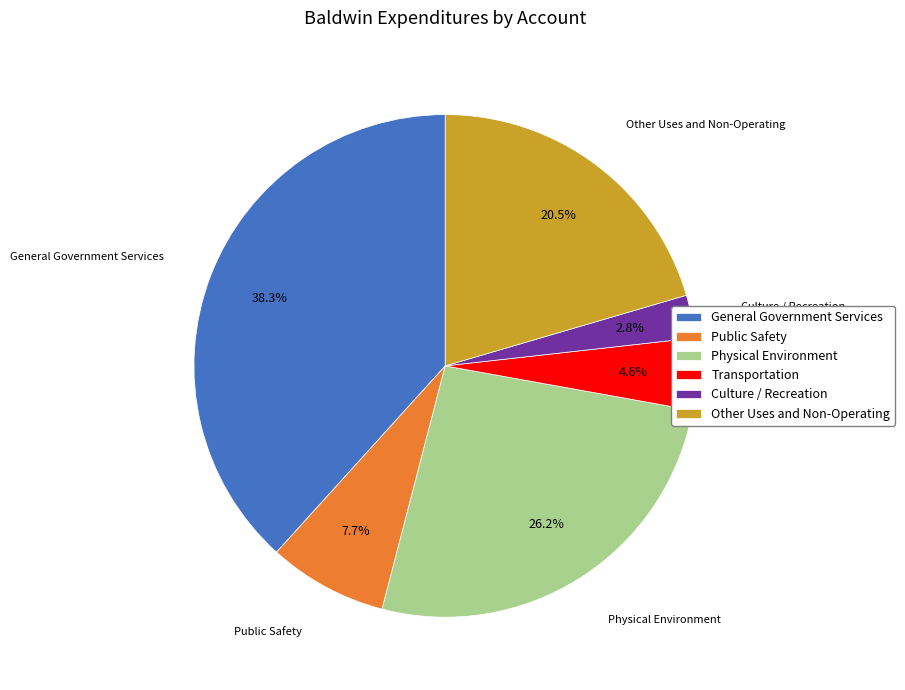

Is there a majority slice in this chart?

No